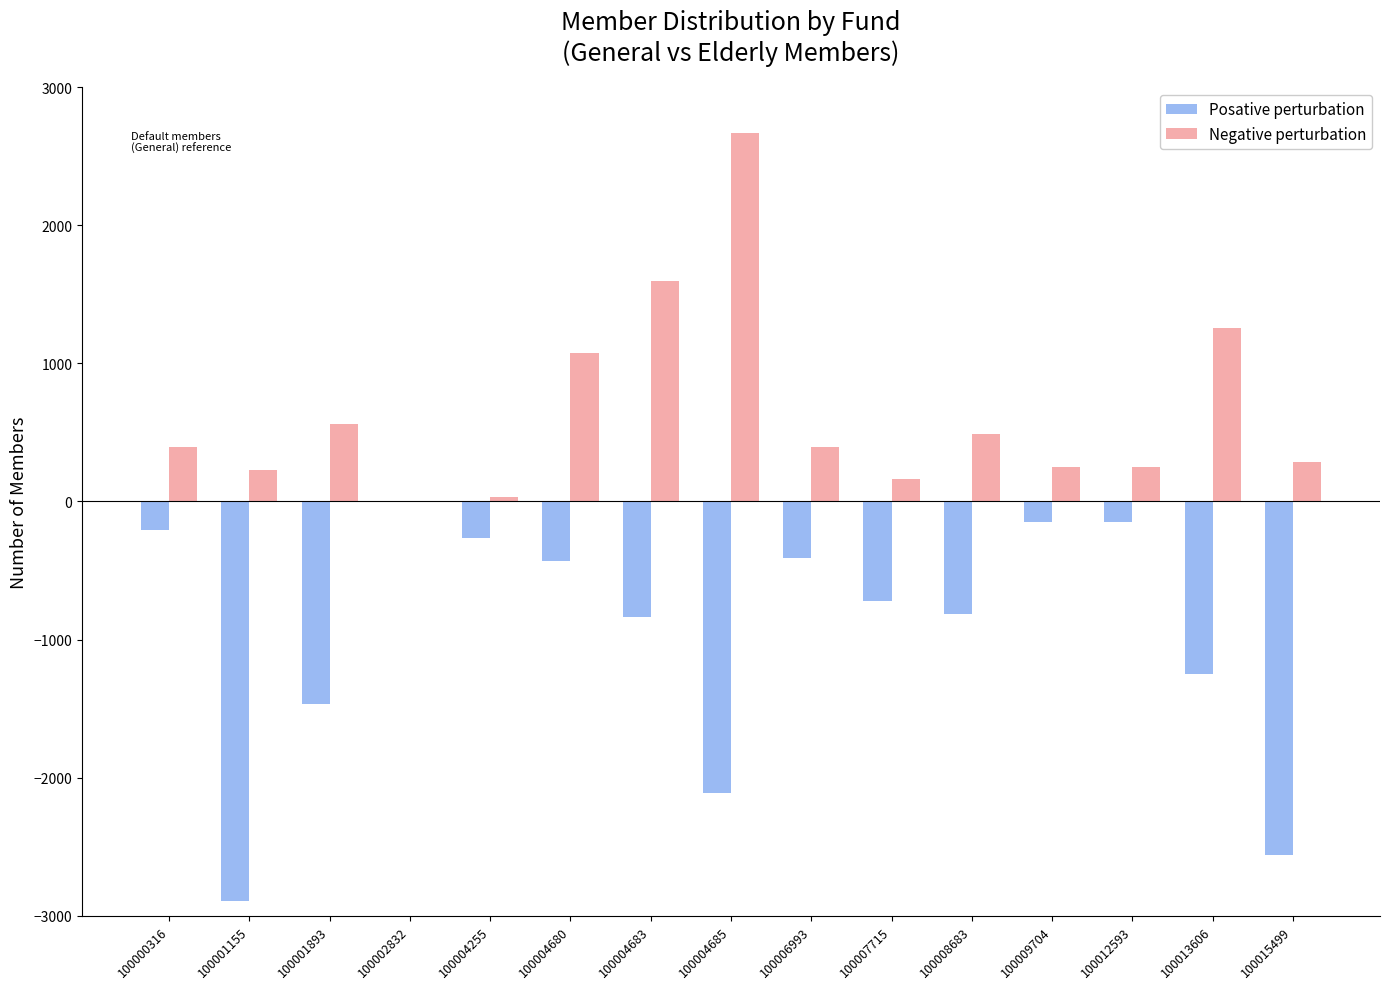

What is the sum of all Posative perturbation values?

-14265